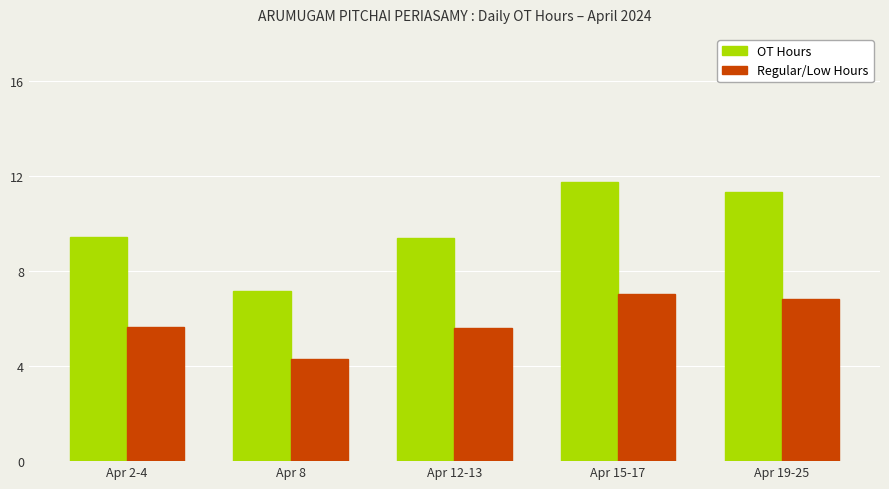

How many Regular/Low Hours values are between 5 and 6?

2